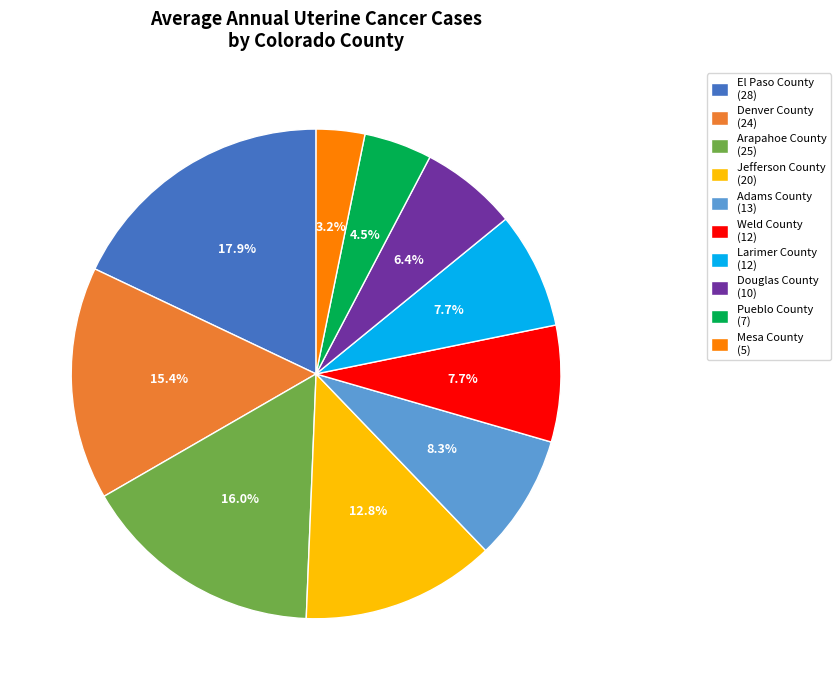

What is the ratio of the value at Adams County to the value at Denver County?

0.5